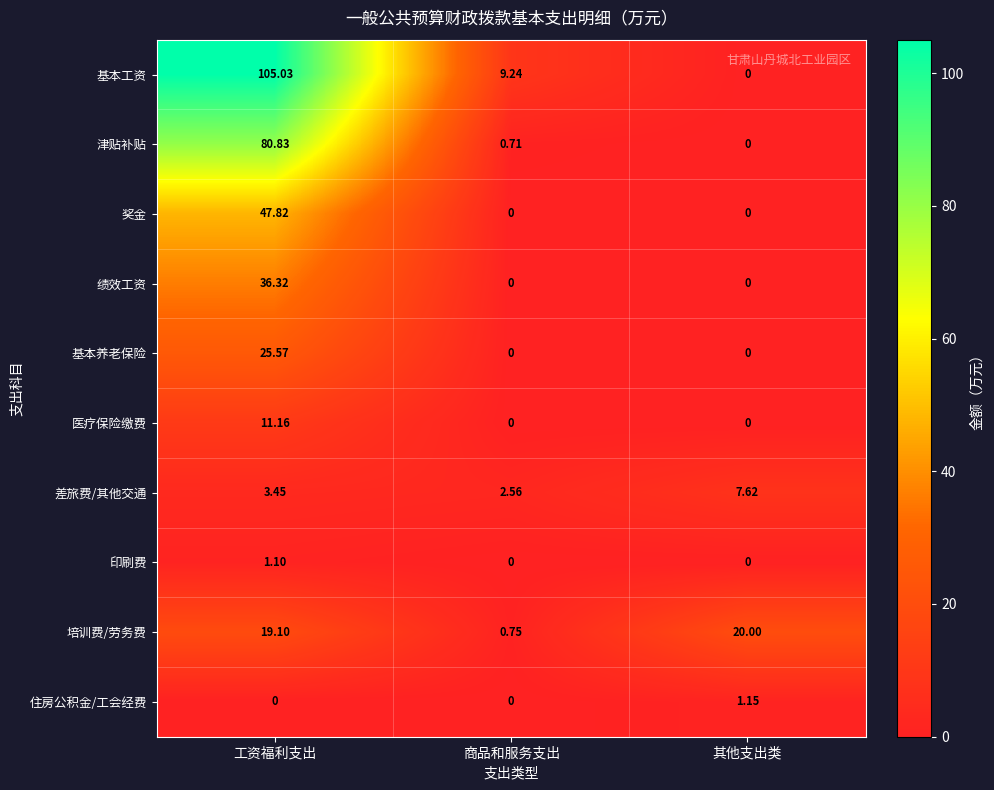

What is the greatest value displayed?

105.0